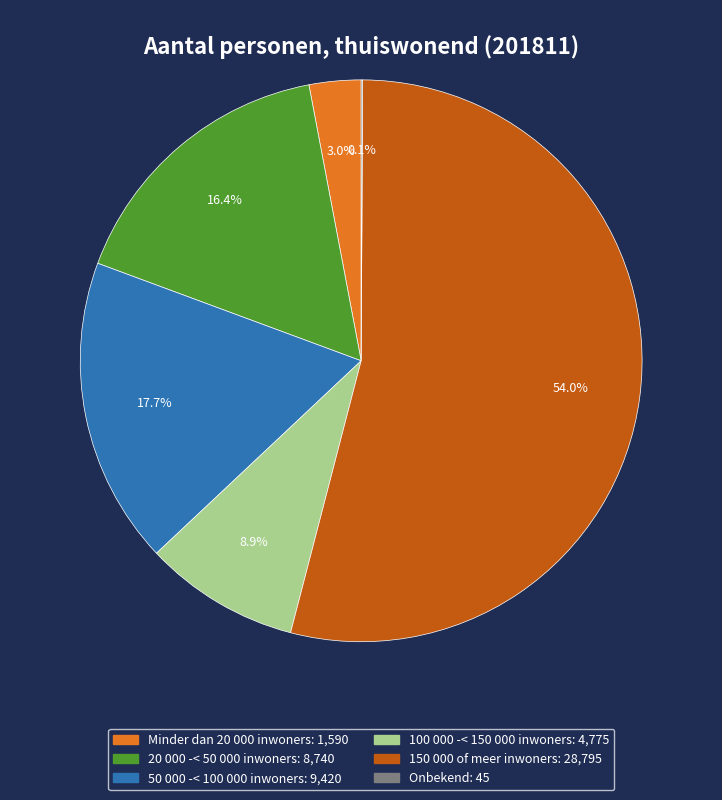

The 20 000 -< 50 000 inwoners slice represents 16% of the pie. True or false?

True